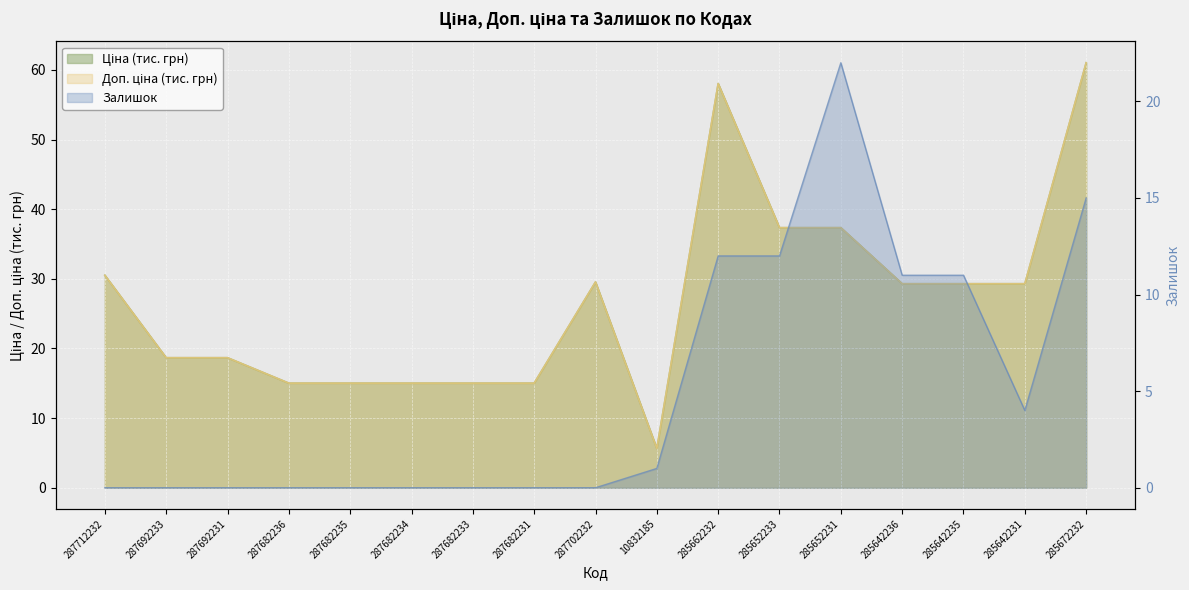

What is the difference between the second highest and minimum values in the Ціна series?

52.4